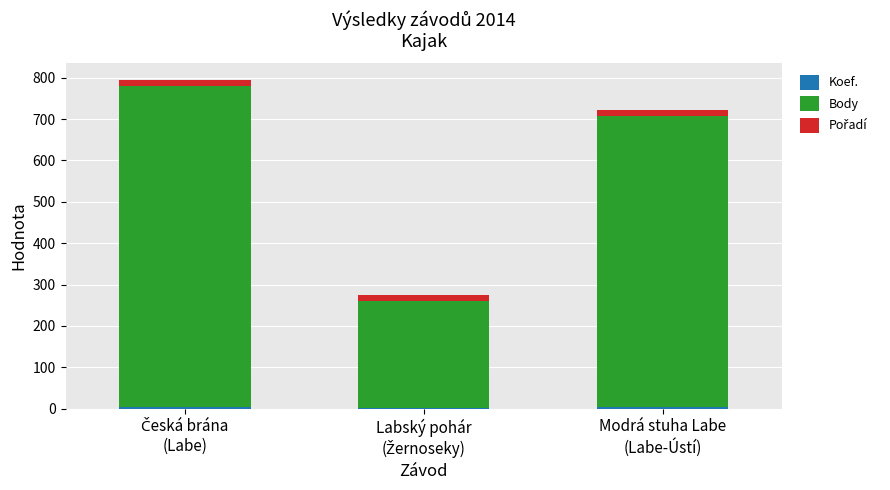

Between Česká brána
(Labe) and Labský pohár
(Žernoseky), which is larger?

Česká brána
(Labe)